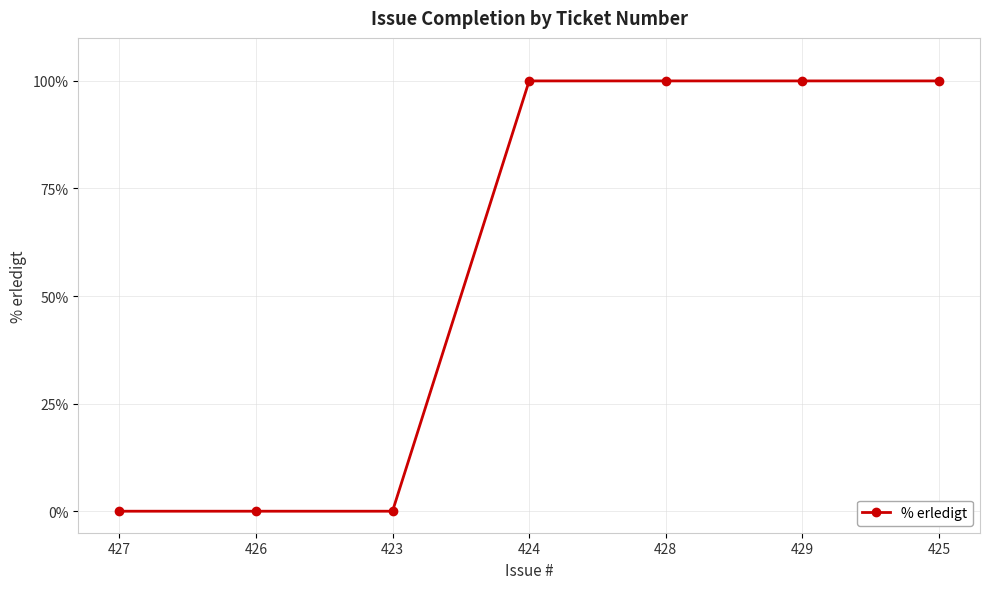

Is it true that the value at 426 is -66?

False